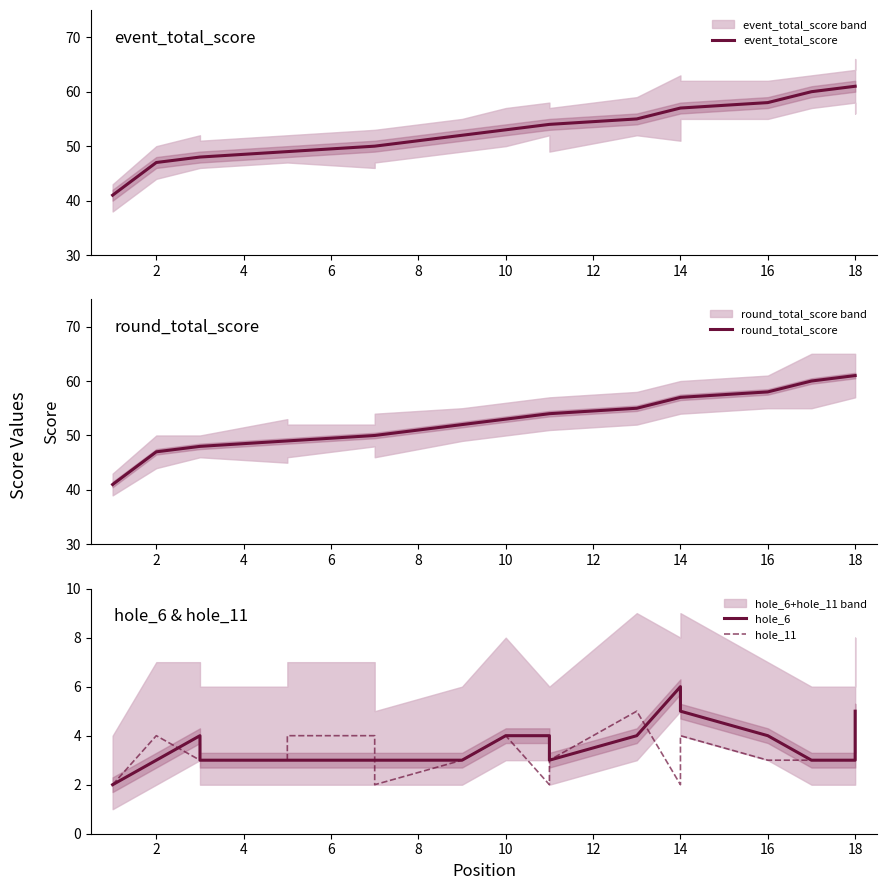

Which series has the largest total across all categories?

event_total_score